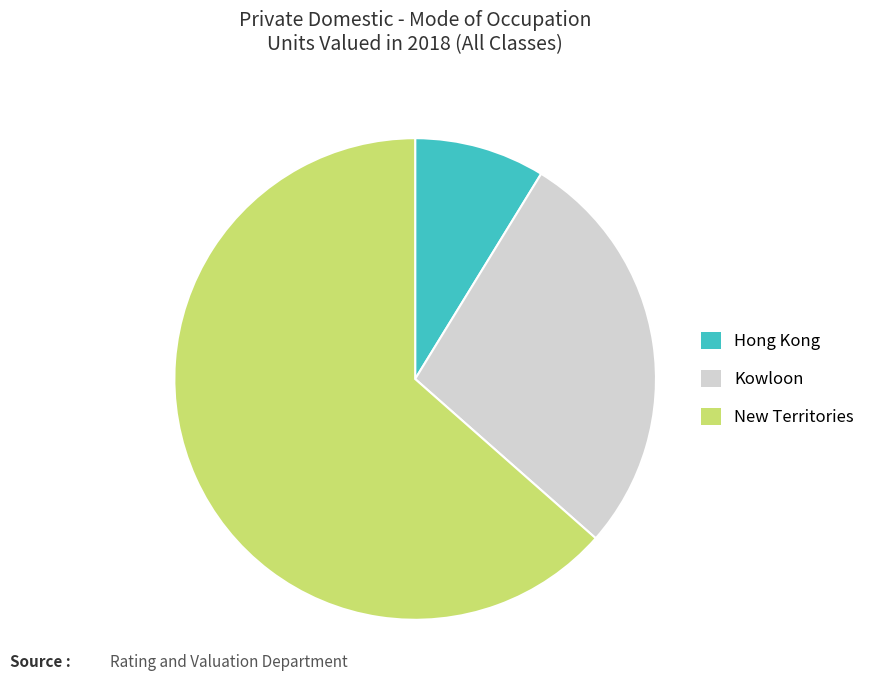

True or false: Hong Kong accounts for 1% of the total.

False